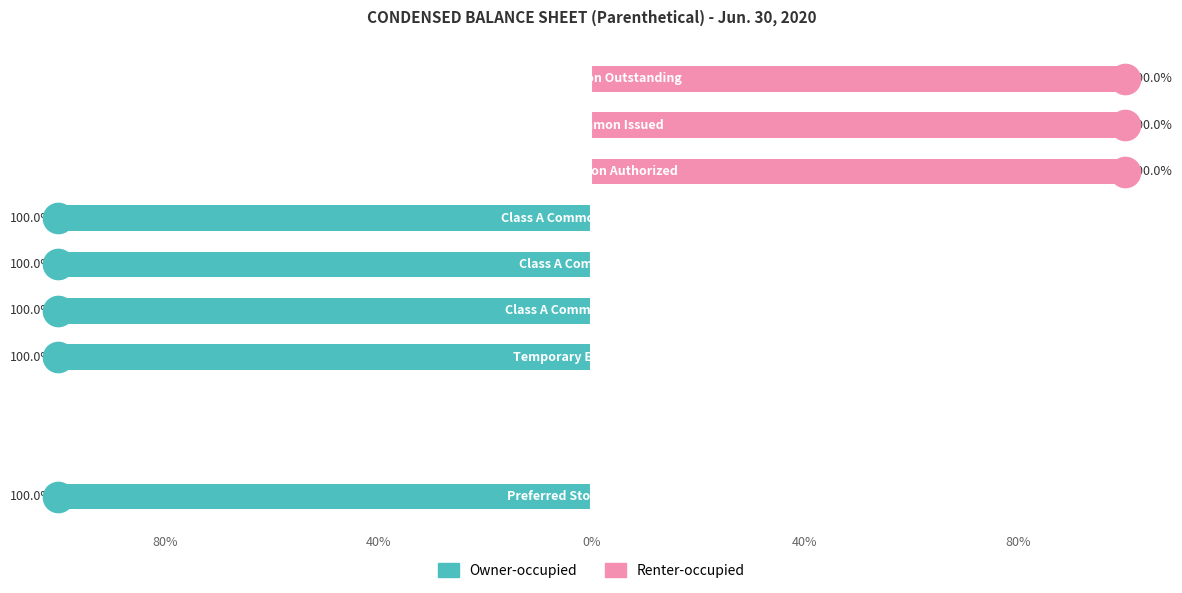

Between 80% and 8, which series saw the biggest shift?

Owner-occupied